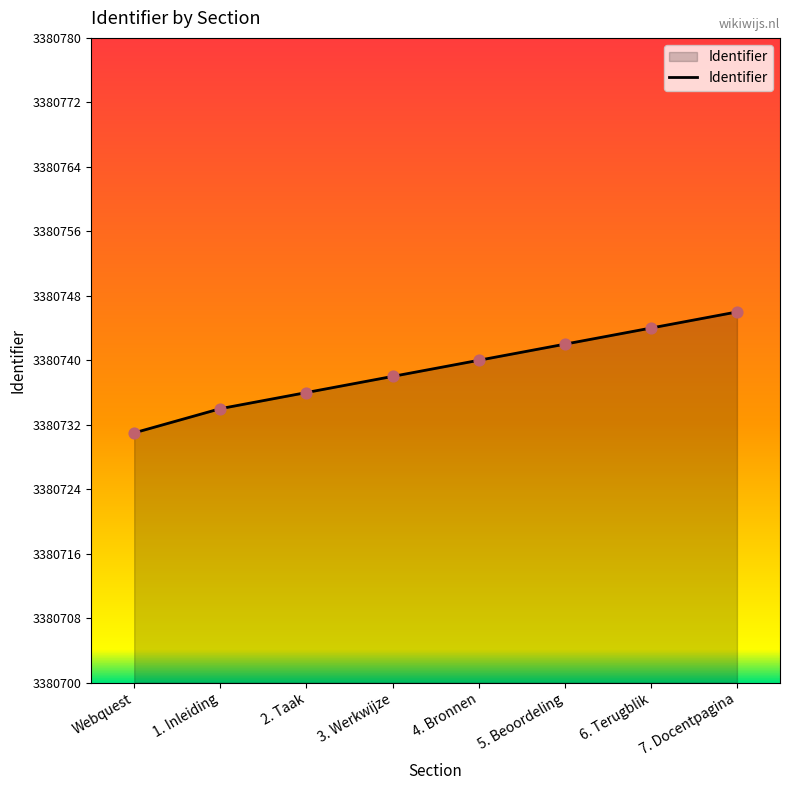

What is the change in value from 4. Bronnen to 6. Terugblik?

+4